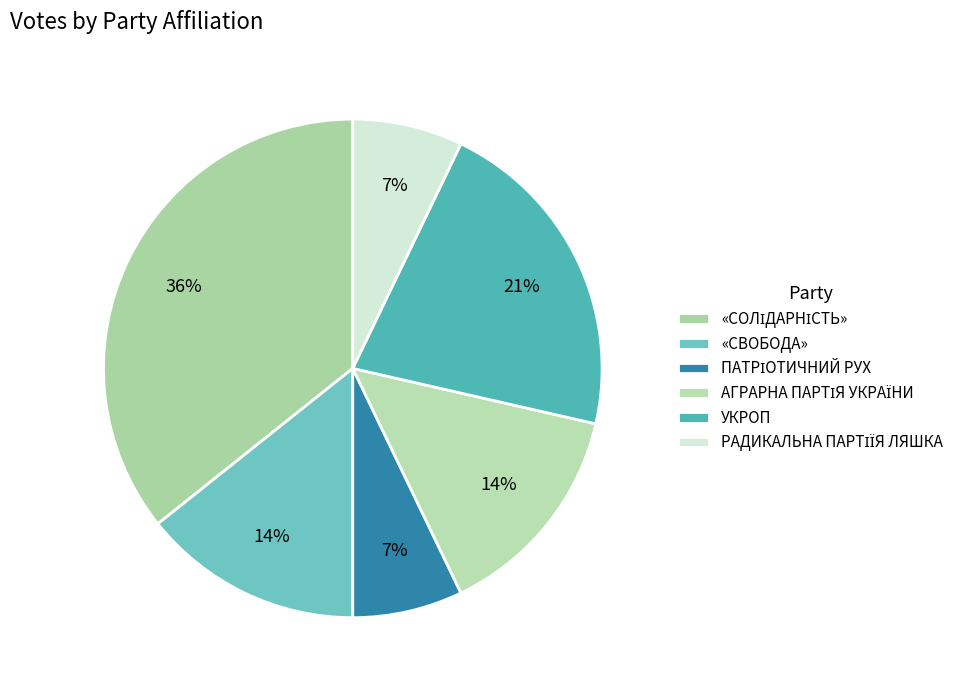

How many slices are in this pie chart?

6